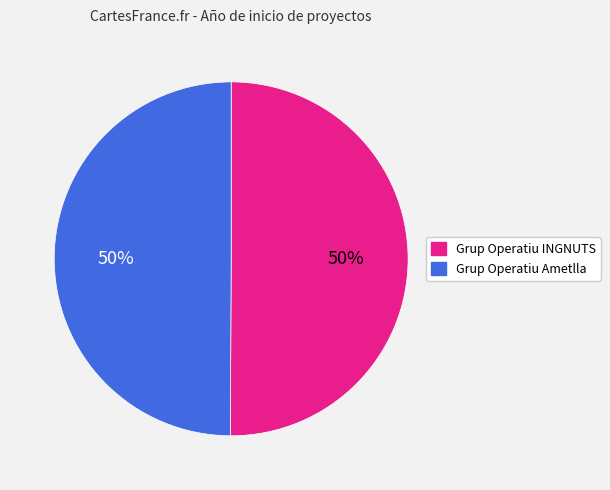

Do Grup Operatiu INGNUTS and Grup Operatiu Ametlla together represent more than half of the pie?

Yes